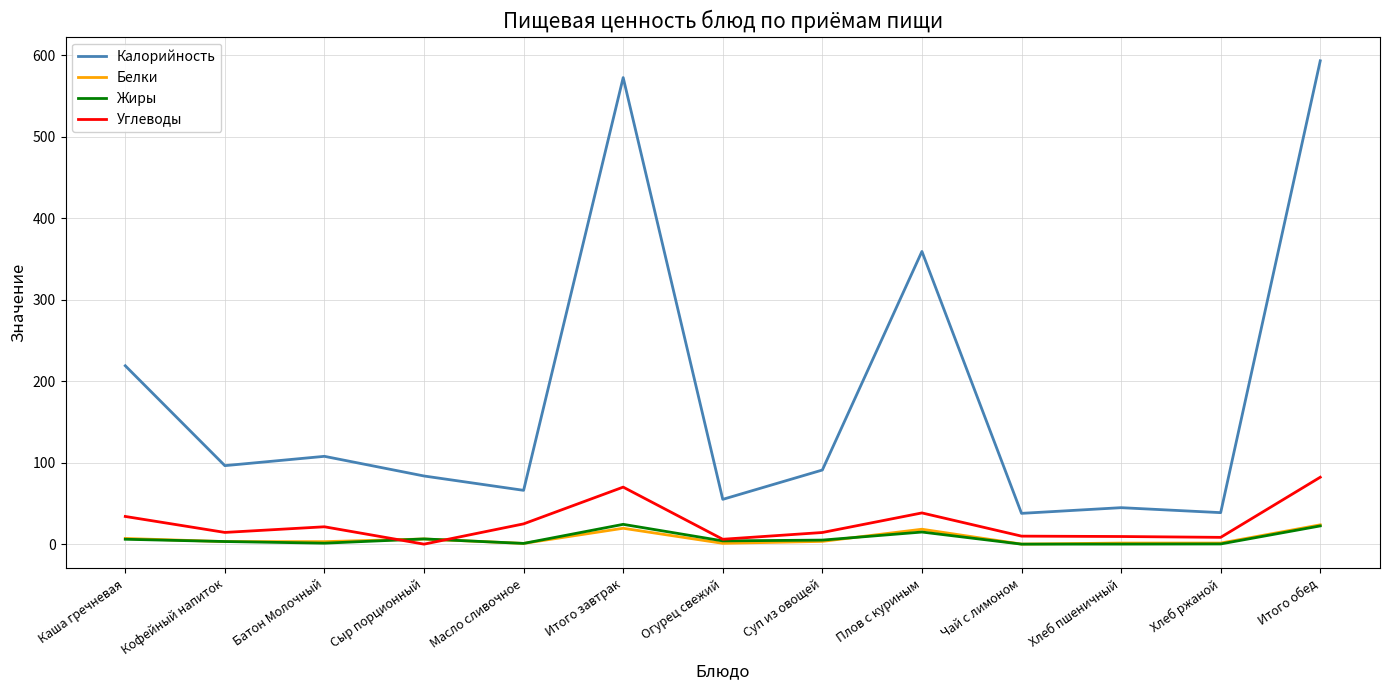

The value of Калорийность at Батон Молочный is 25.4. True or false?

False